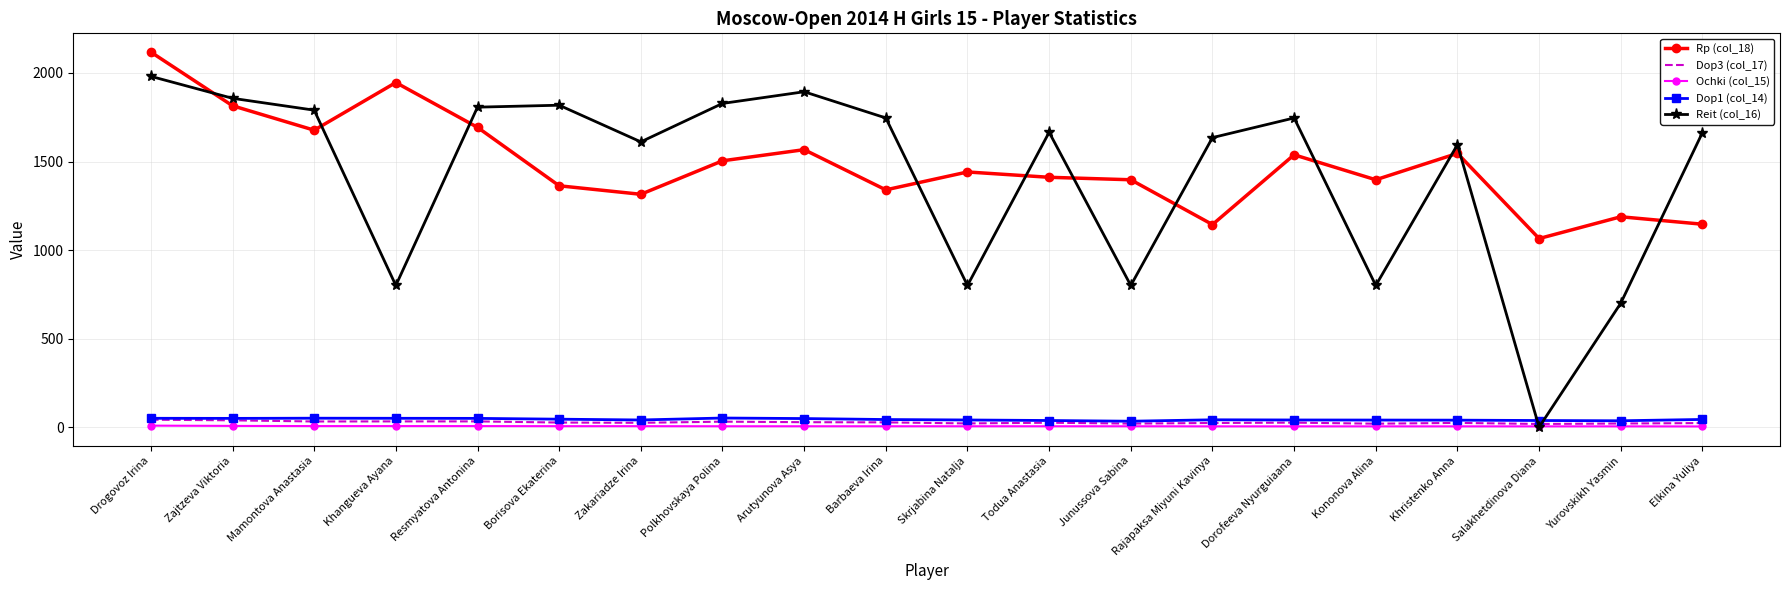

Which series has the widest spread of values?

Reit (col_16)